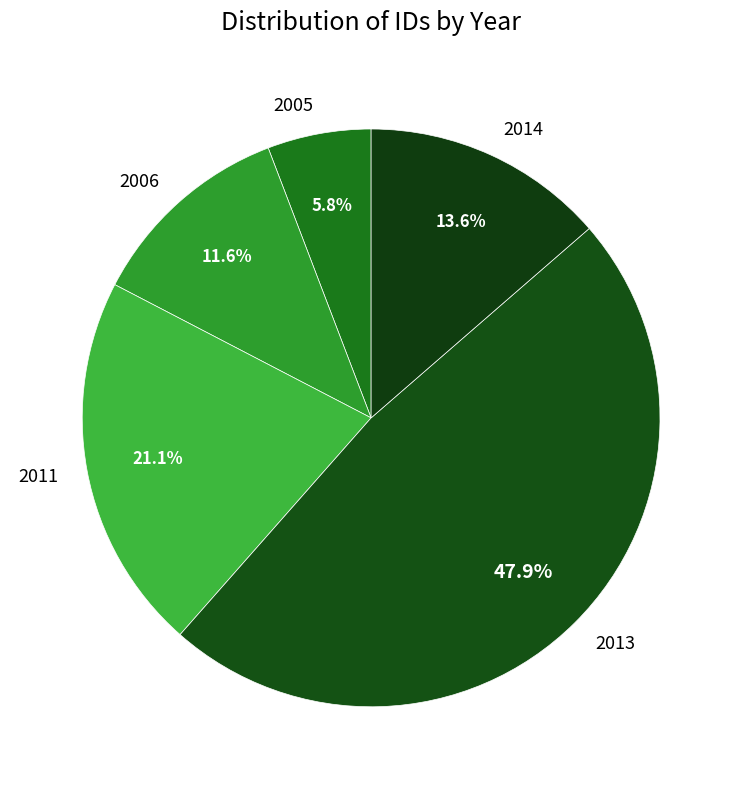

Does 2006 account for over 50% of the chart?

No